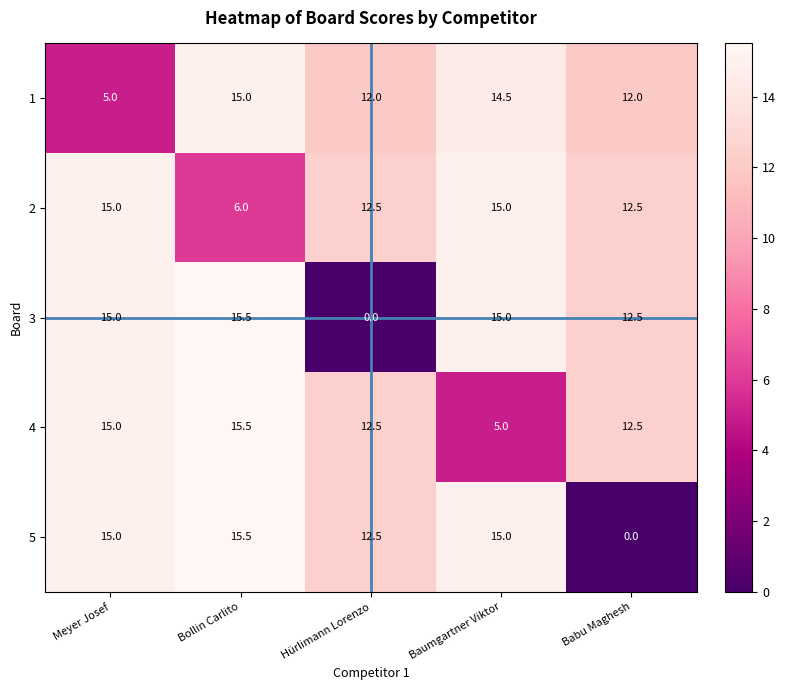

Reading left to right, list all the values displayed in this chart.

1: Meyer Josef=5.0	Bollin Carlito=15.0	Hürlimann Lorenzo=12.0	Baumgartner Viktor=14.5	Babu Maghesh=12.0
2: Meyer Josef=15.0	Bollin Carlito=6.0	Hürlimann Lorenzo=12.5	Baumgartner Viktor=15.0	Babu Maghesh=12.5
3: Meyer Josef=15.0	Bollin Carlito=15.5	Hürlimann Lorenzo=0.0	Baumgartner Viktor=15.0	Babu Maghesh=12.5
4: Meyer Josef=15.0	Bollin Carlito=15.5	Hürlimann Lorenzo=12.5	Baumgartner Viktor=5.0	Babu Maghesh=12.5
5: Meyer Josef=15.0	Bollin Carlito=15.5	Hürlimann Lorenzo=12.5	Baumgartner Viktor=15.0	Babu Maghesh=0.0